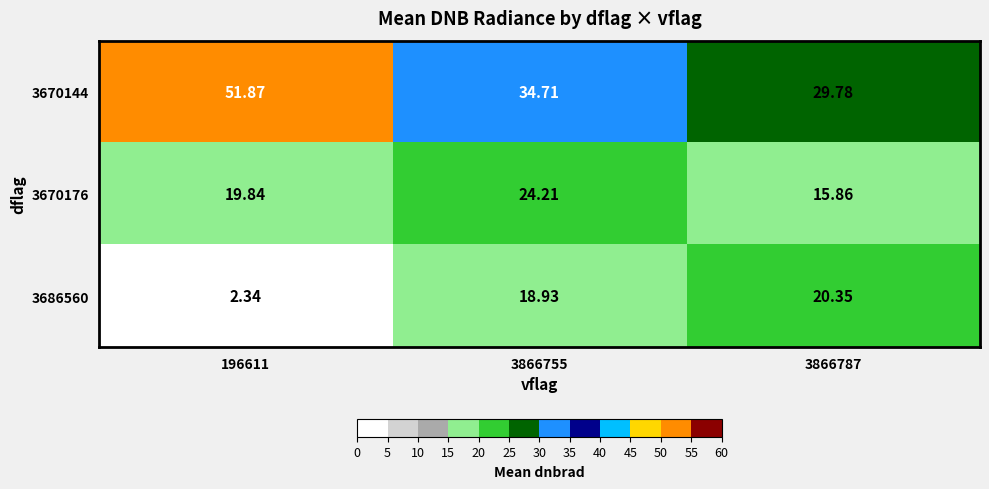

List the series in order of their peak value, highest first.

3670144, 3670176, 3686560